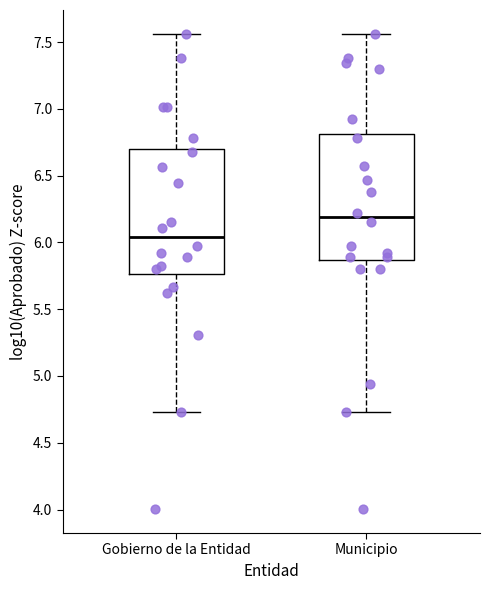

Which box's median line is the highest?

Municipio